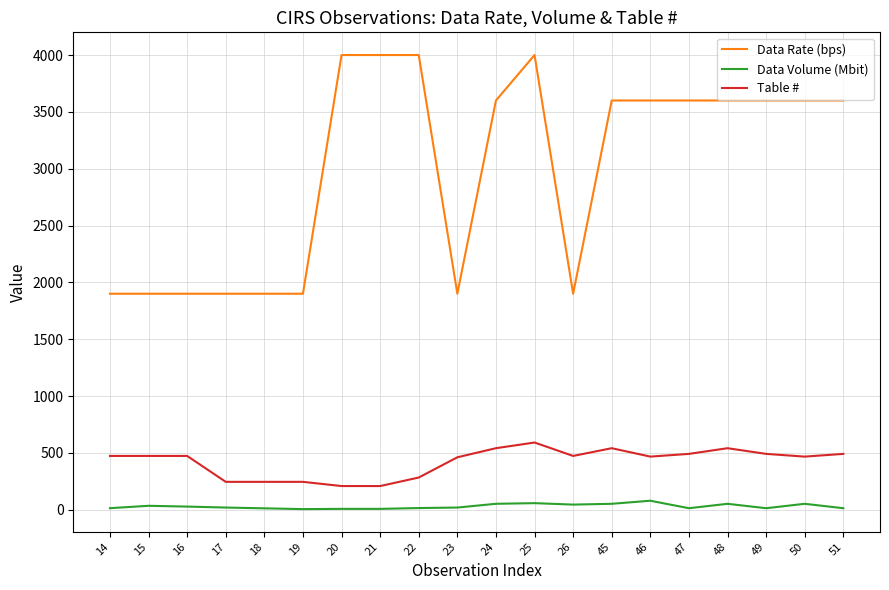

Which series has the widest spread of values?

Data Rate (bps)